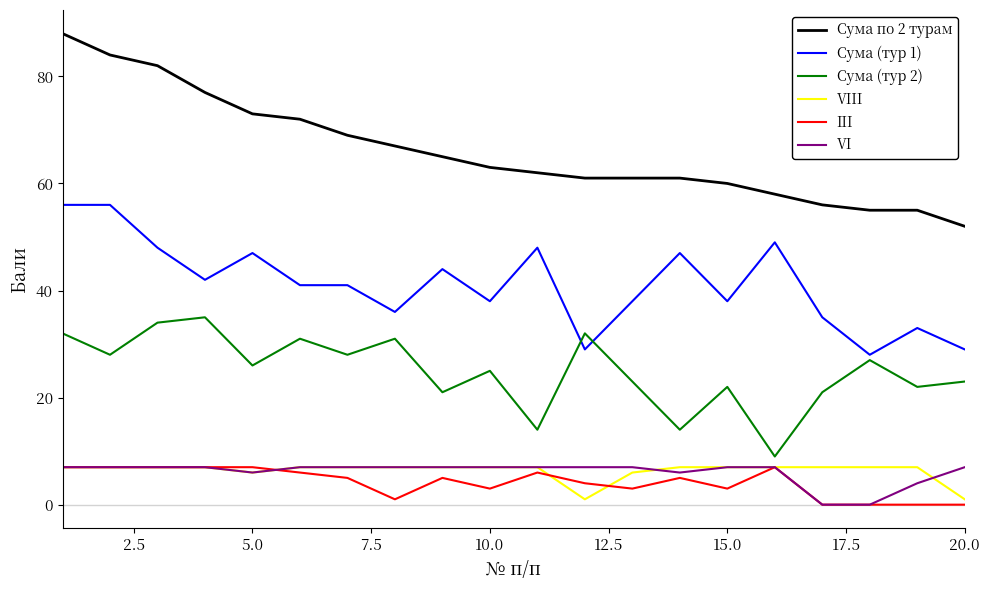

How many lines are shown in the chart?

6